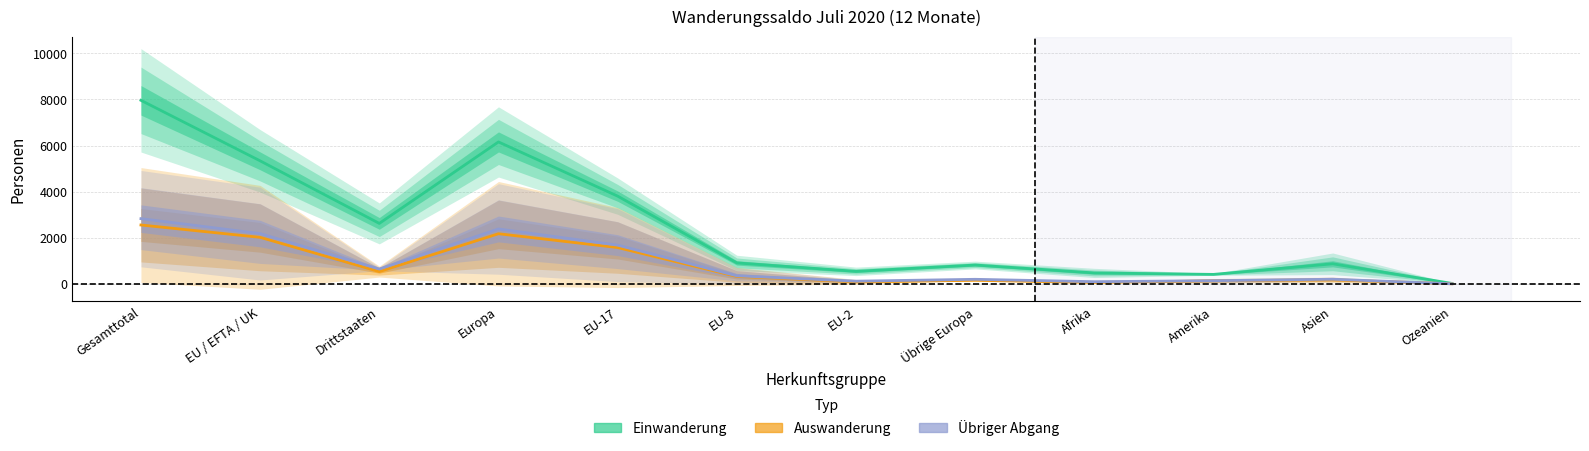

The value of Übriger Abgang at Afrika is 97.0. True or false?

True